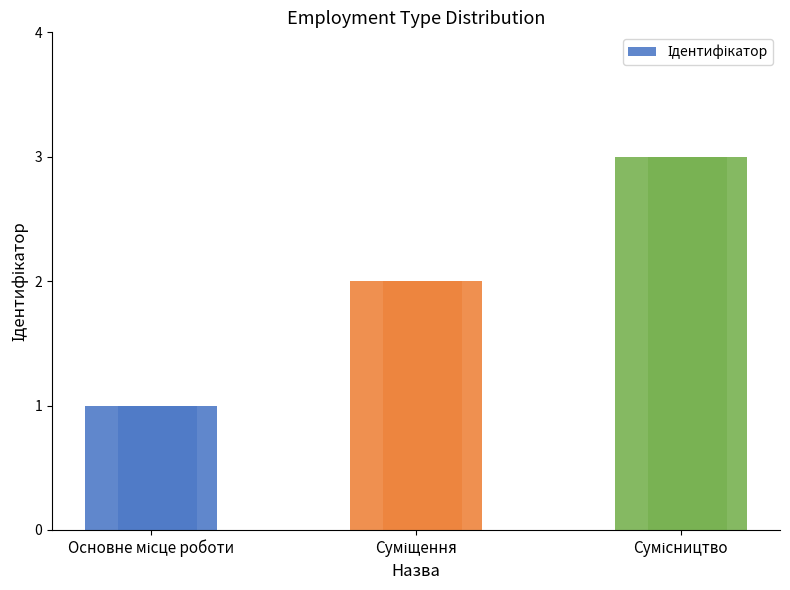

Which has a higher value, Сумісництво or Суміщення?

Сумісництво